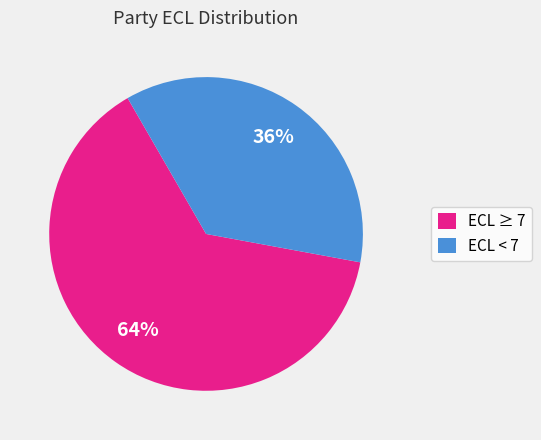

Which category has the biggest portion of the pie?

ECL ≥ 7